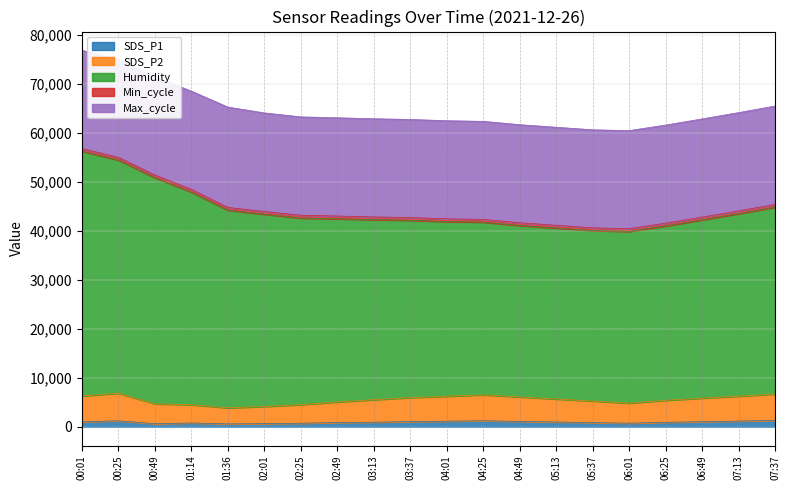

True or false: SDS_P2 and SDS_P1 cross at least once.

False